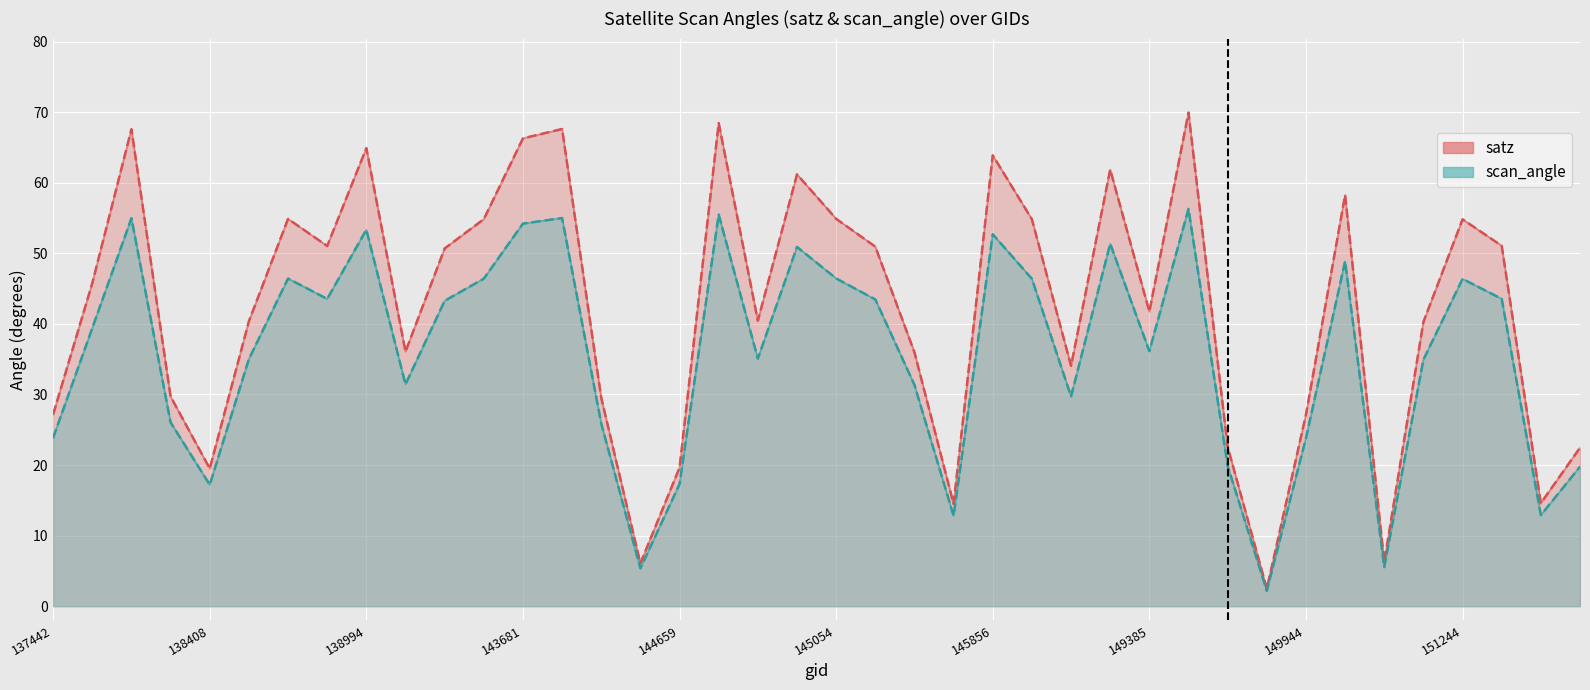

Reading left to right, what are all the values shown in this chart?

satz: 27.2	45.8	67.6	29.7	19.5	40.4	54.9	51.0	64.9	36.1	50.7	54.8	66.3	67.6	29.5	6.1	19.6	68.5	40.5	61.2	54.9	51.0	36.0	14.5	63.9	54.8	34.1	61.9	41.7	69.9	22.6	2.5	27.1	58.3	6.3	40.3	54.8	51.1	14.6	22.4
scan_angle: 23.9	39.4	55.0	26.1	17.2	35.0	46.4	43.5	53.4	31.4	43.3	46.4	54.2	55.0	25.9	5.4	17.3	55.5	35.1	50.9	46.4	43.5	31.4	12.8	52.7	46.4	29.7	51.4	36.1	56.3	19.9	2.2	23.8	48.9	5.5	34.9	46.4	43.5	12.9	19.8